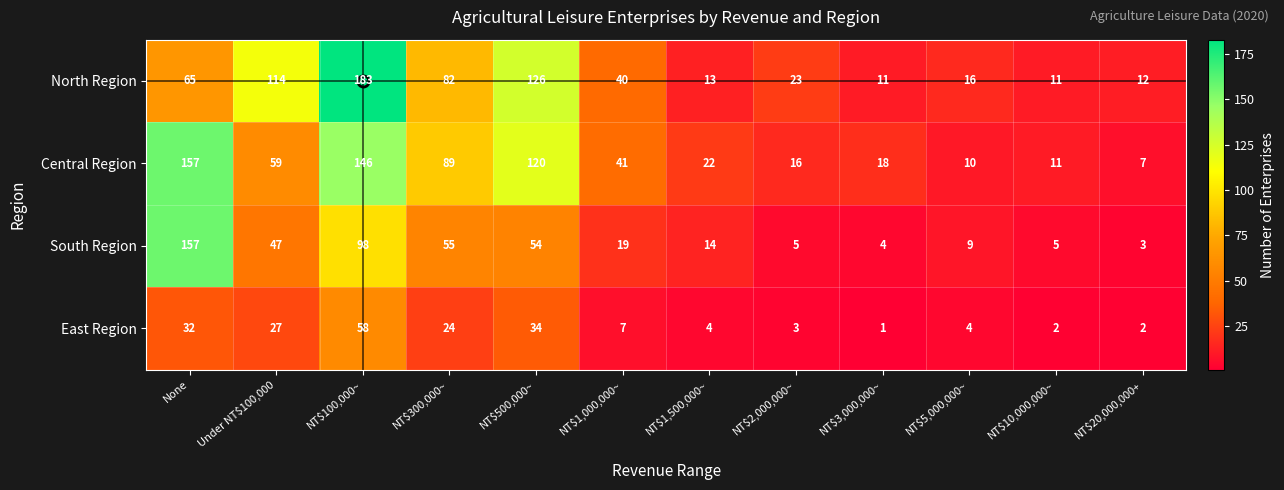

Which series changed the most between NT$300,000~ and NT$20,000,000+?

Central Region